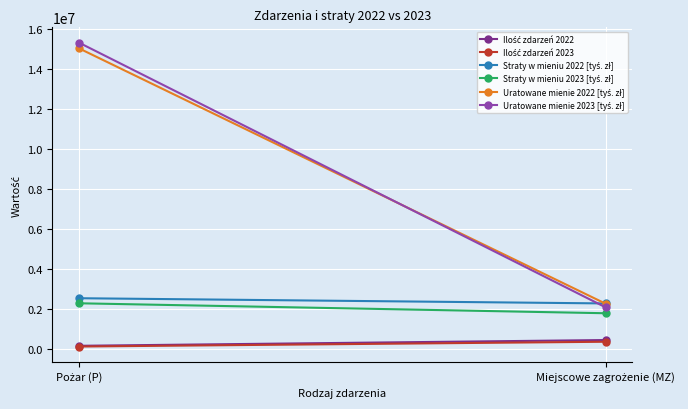

Rank the series at Pożar (P) from highest to lowest value.

Uratowane mienie 2023 [tyś. zł], Uratowane mienie 2022 [tyś. zł], Straty w mieniu 2022 [tyś. zł], Straty w mieniu 2023 [tyś. zł], Ilość zdarzeń 2022, Ilość zdarzeń 2023